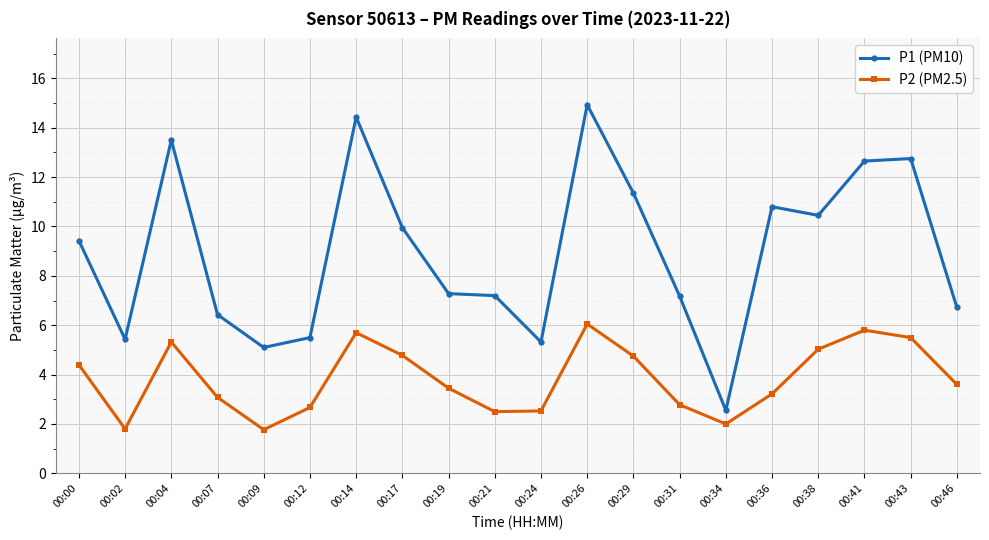

How many interior local valleys does the P2 (PM2.5) series have?

4